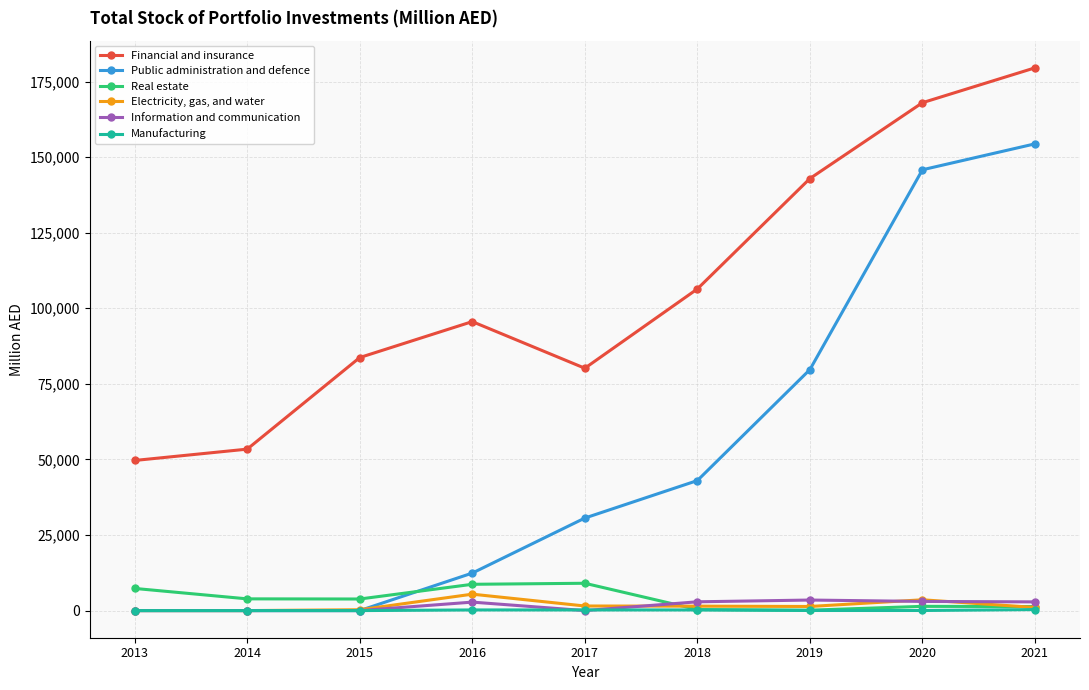

What is the spread (max minus min) of values at 2016?

95376.5